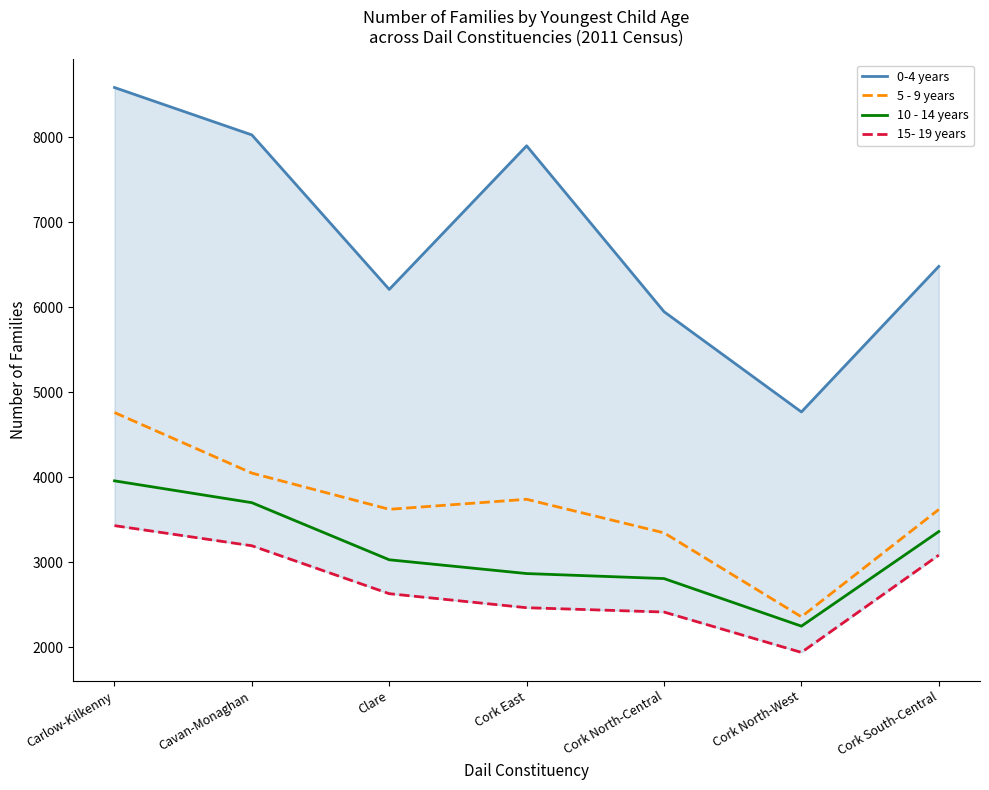

Where does the 15- 19 years series first go above 2630?

Carlow-Kilkenny